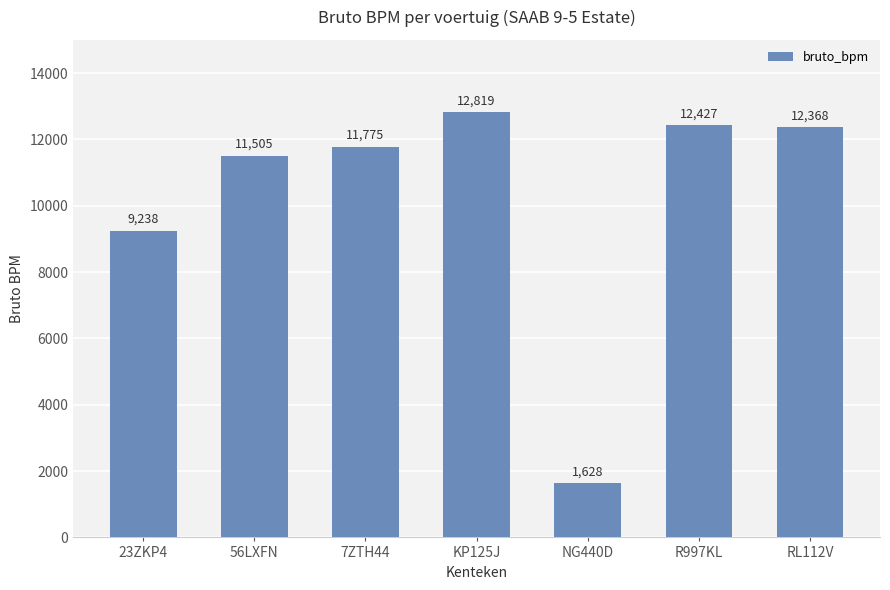

Reading right to left, extract all data points from this chart.

RL112V=12368	R997KL=12427	NG440D=1628	KP125J=12819	7ZTH44=11775	56LXFN=11505	23ZKP4=9238